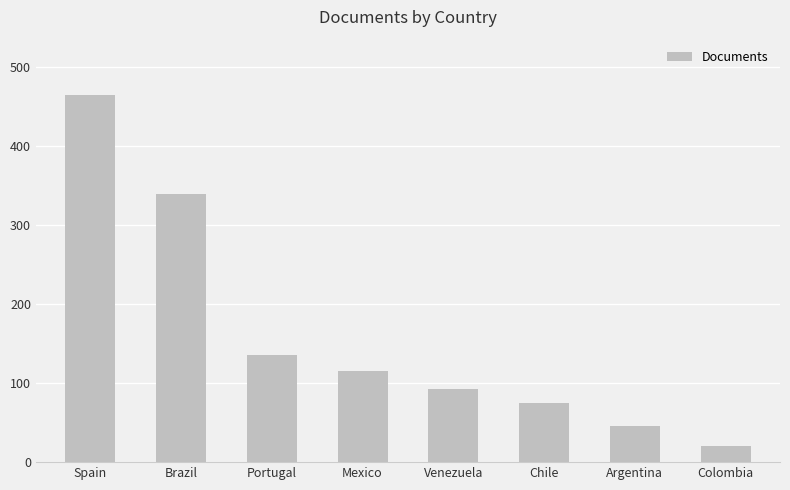

True or false: the data shows 21 at Colombia.

True